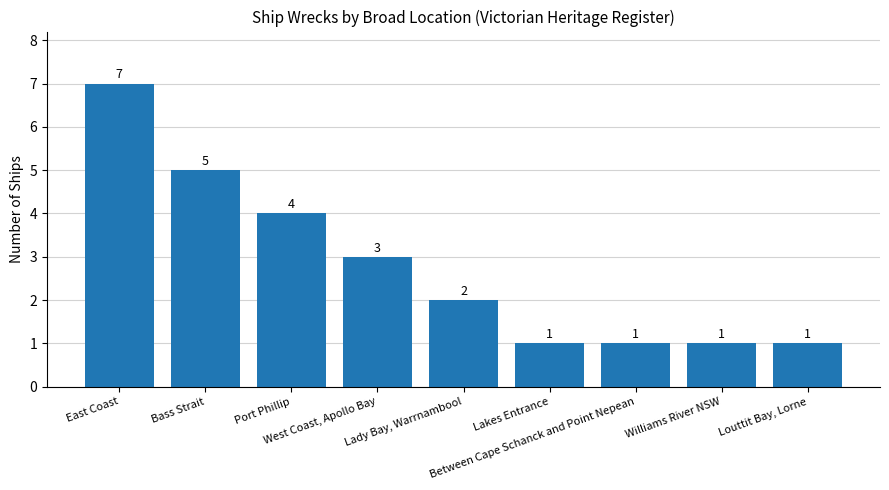

Between Lakes Entrance and West Coast, Apollo Bay, which is larger?

West Coast, Apollo Bay